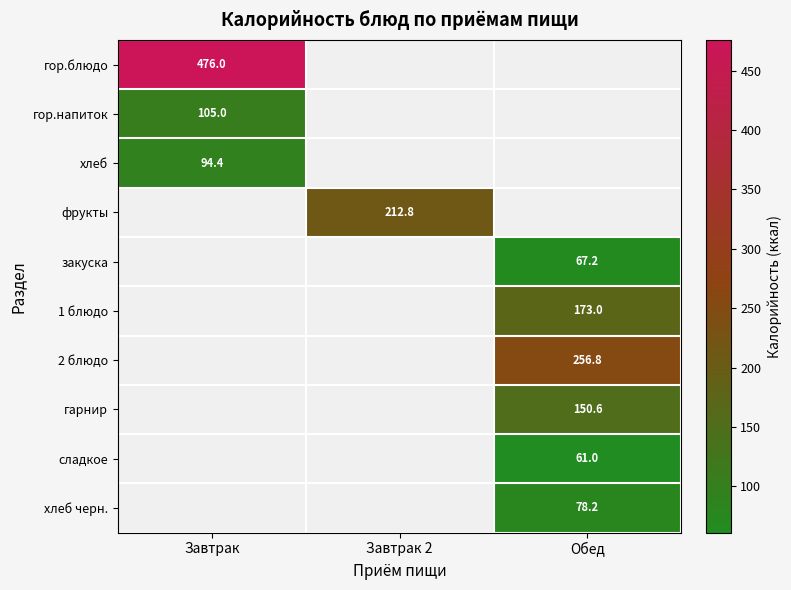

How many distinct data groups are displayed?

10